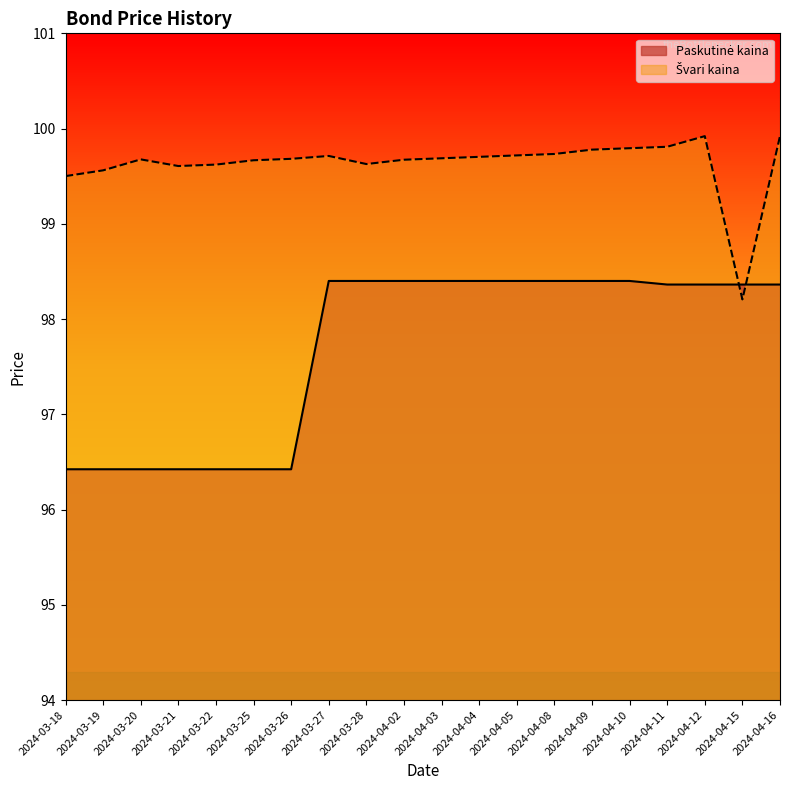

What is the label of the 9th point from the right?

2024-04-04